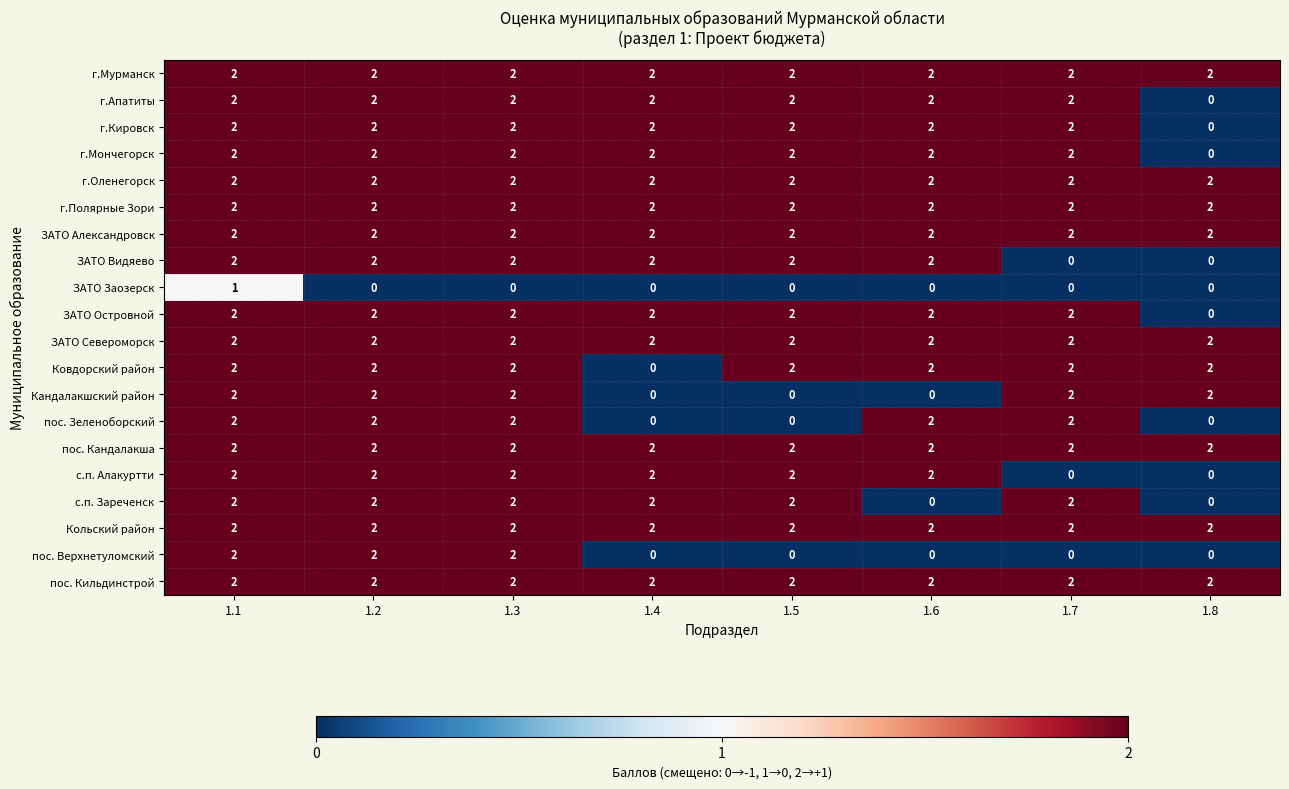

What is the sum of the г.Мончегорск values at 1.7 and 1.4?

4